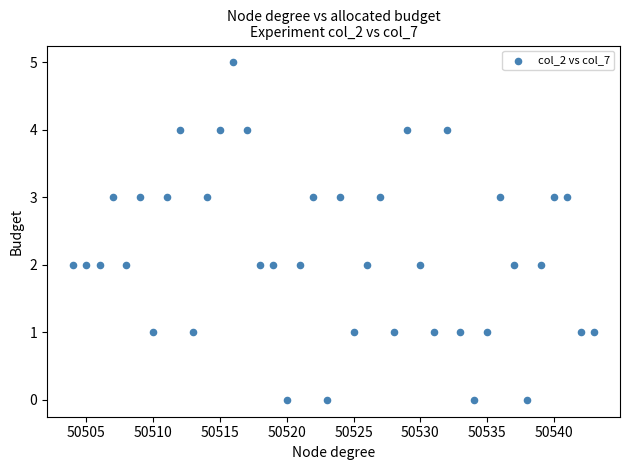

What is the range of X values (max minus min)?

39